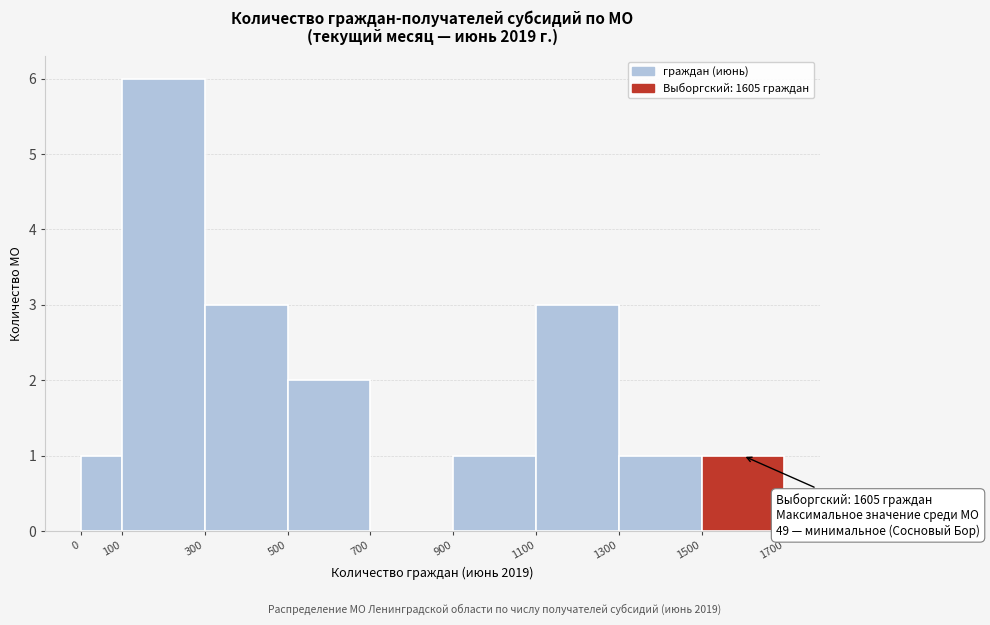

Over which range of the x-axis is the bar tallest?

100 to 300